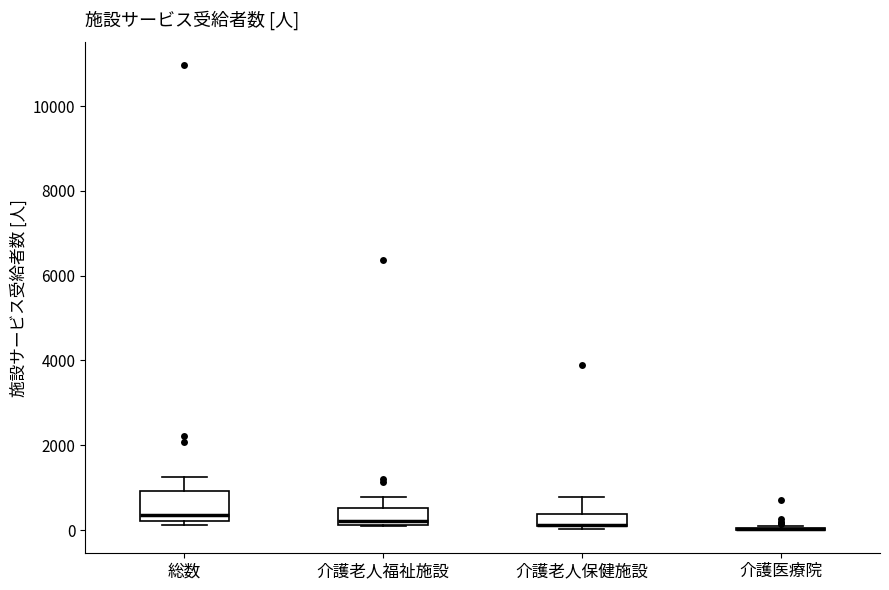

Which box is the tallest, from its lower edge to its upper edge?

総数